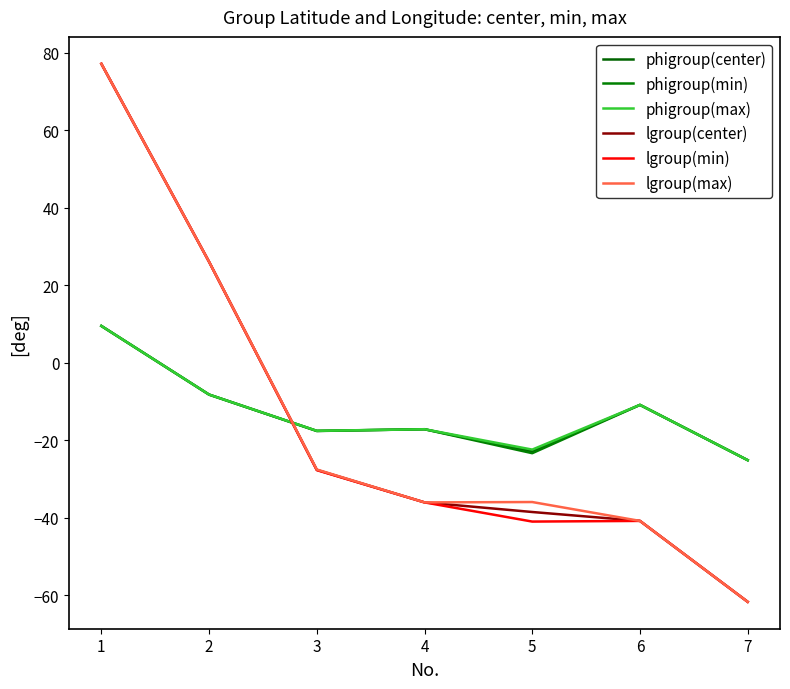

At which category does phigroup(min) reach its first local valley?

3